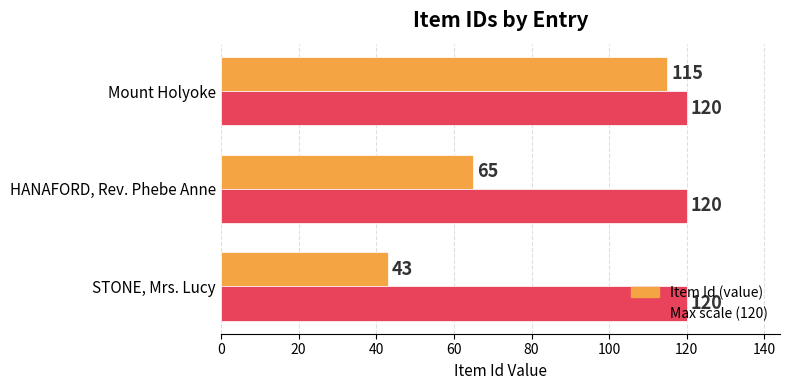

Is it true that Item Id (value) equals 115 at Mount Holyoke?

True